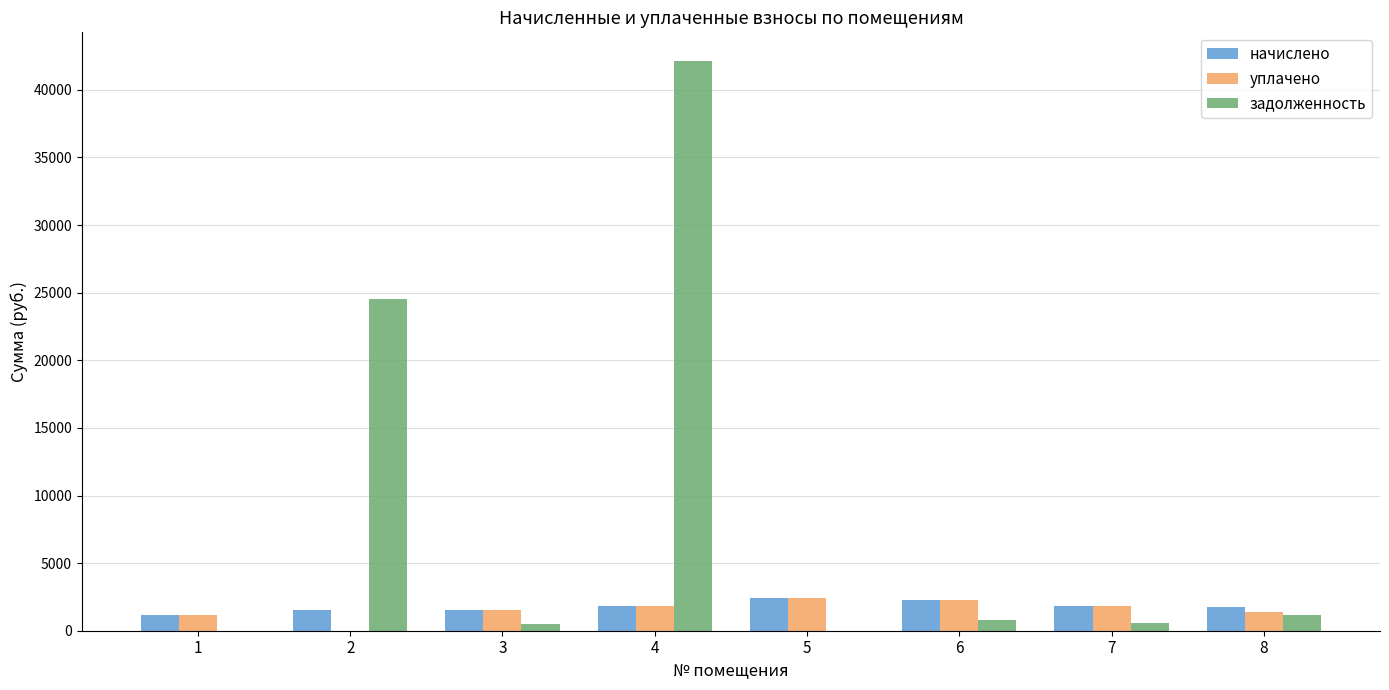

The value of уплачено at 2 is 0.0. True or false?

True